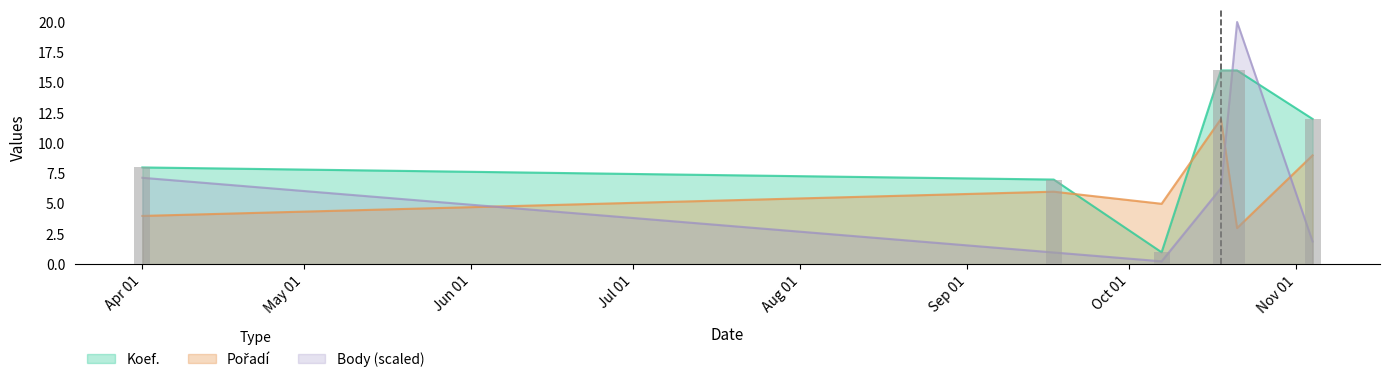

What is the difference between the maximum and minimum values in the Koef. series?

15.0